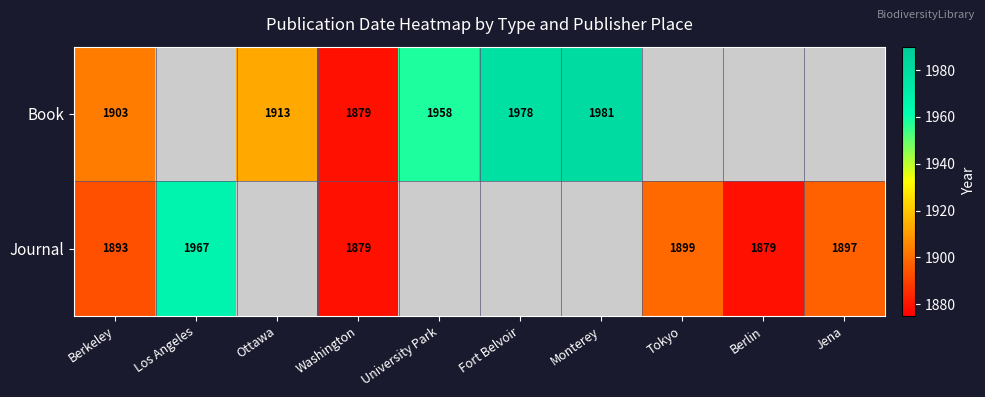

The Book series shows 3350 at Ottawa. True or false?

False